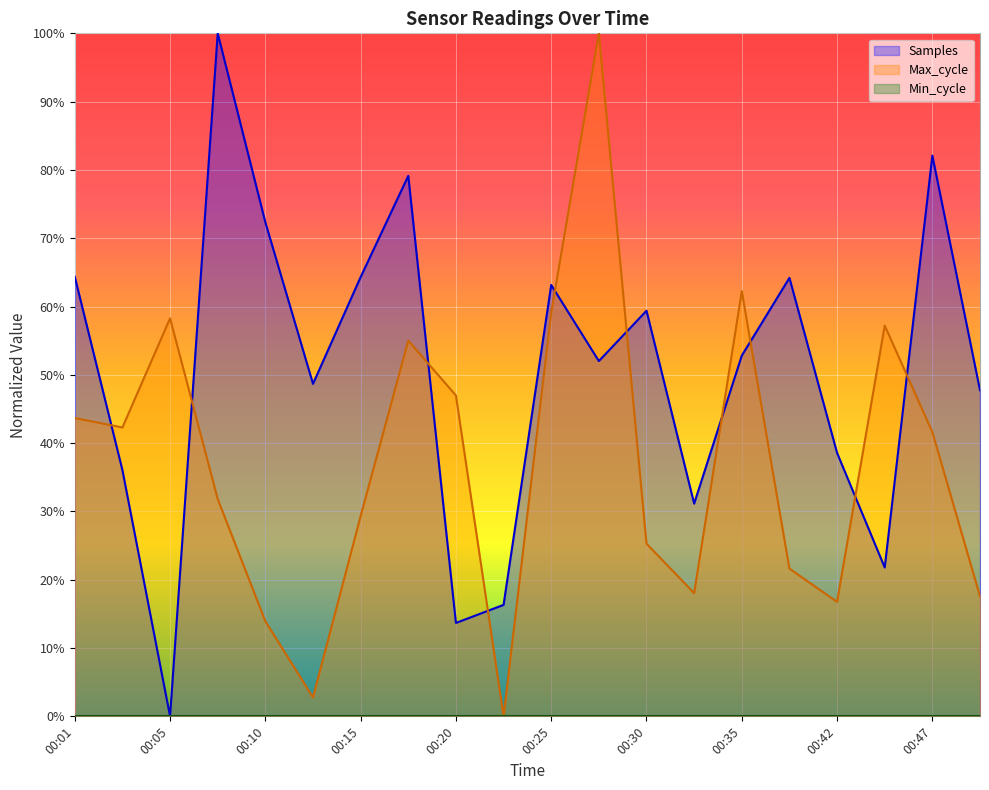

At how many categories does at least one series exceed 0?

20